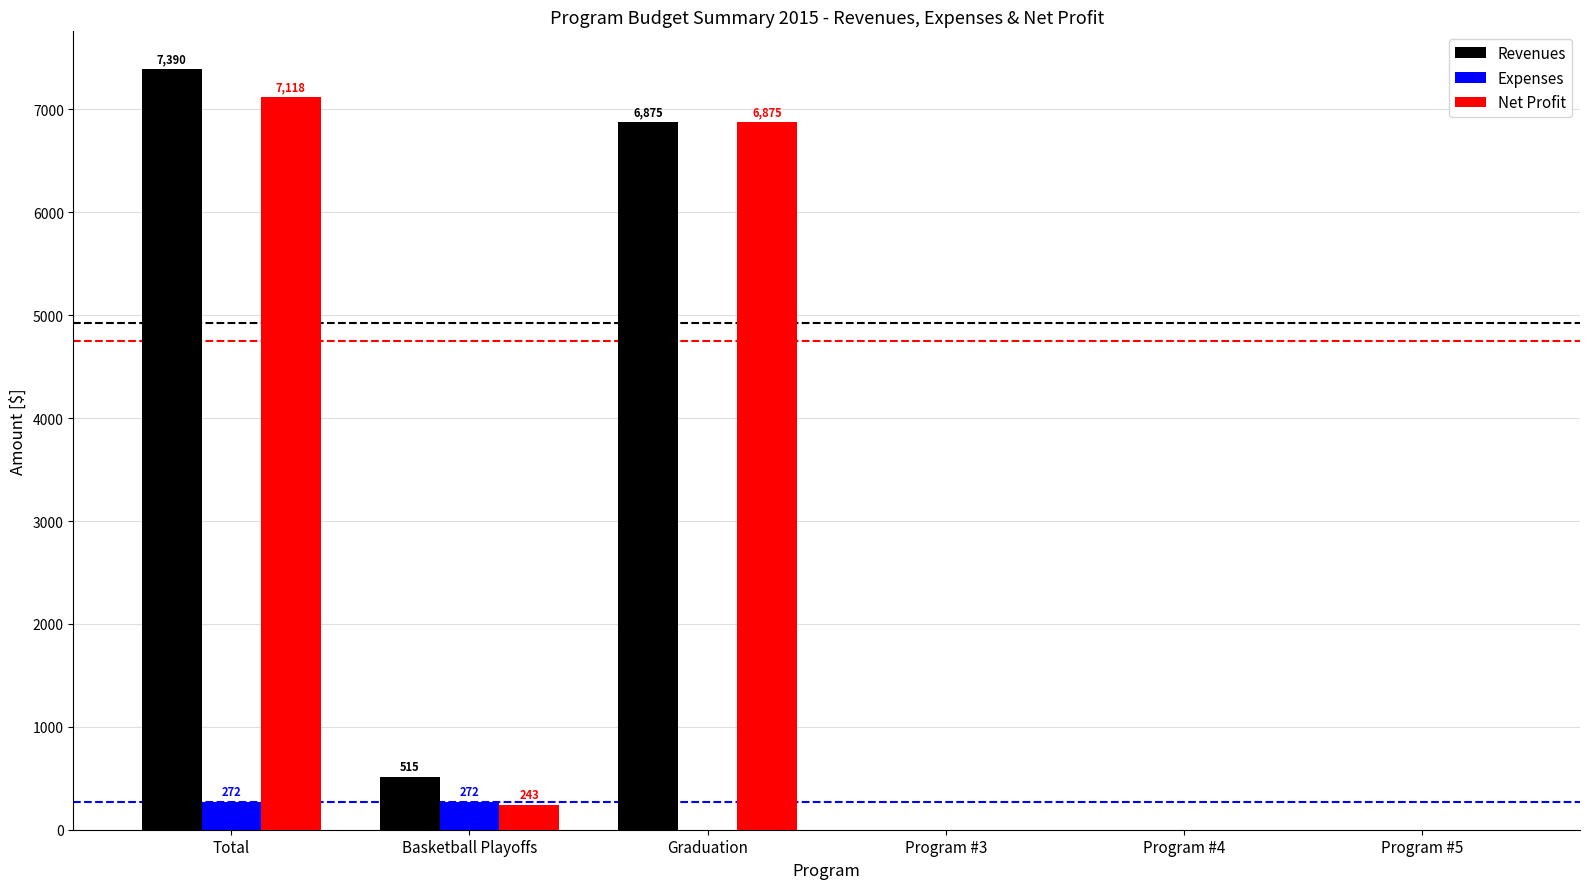

Which series changed the most between Basketball Playoffs and Program #4?

Revenues